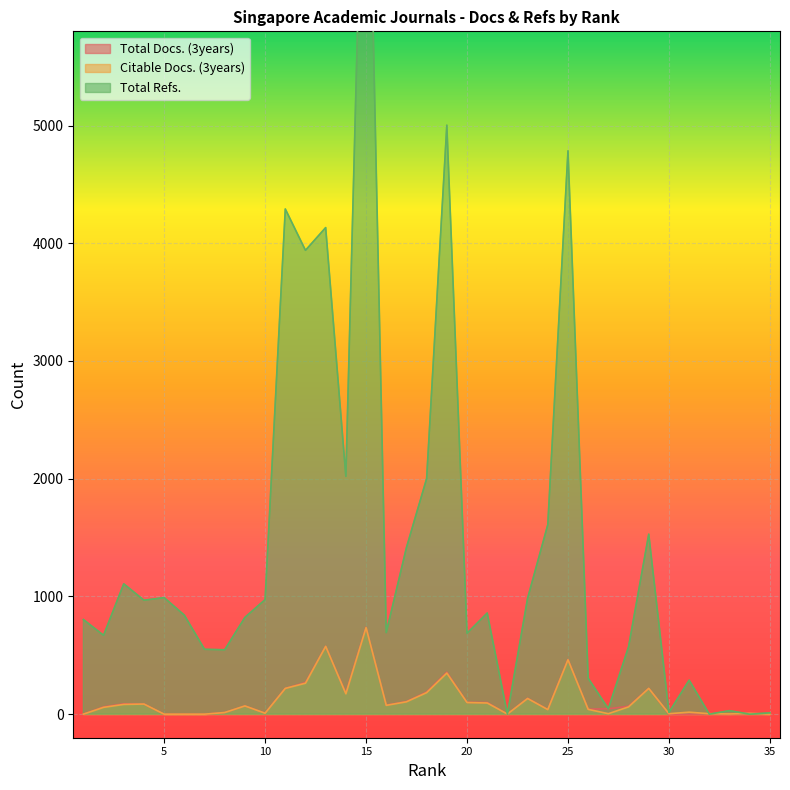

Which label corresponds to the largest value in the chart?

15